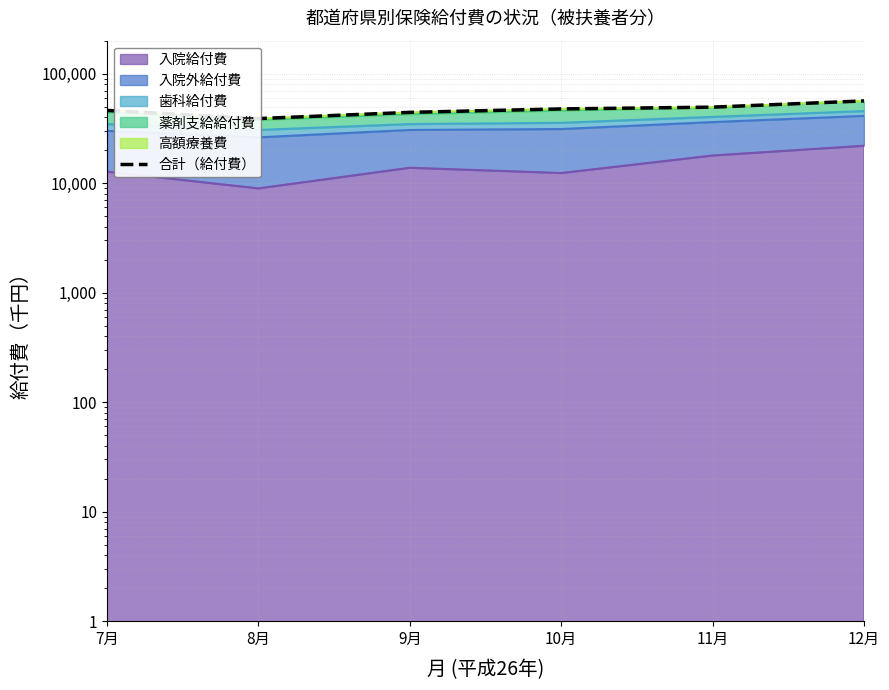

What is the average value?

47121.1